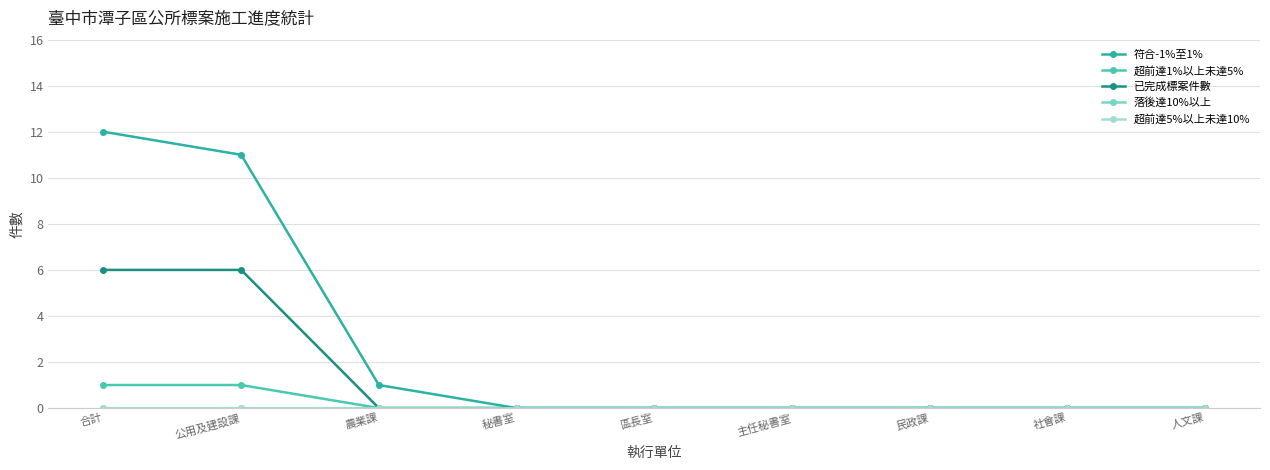

Rank the series at 民政課 from lowest to highest value.

符合-1%至1%, 超前達1%以上未達5%, 已完成標案件數, 落後達10%以上, 超前達5%以上未達10%